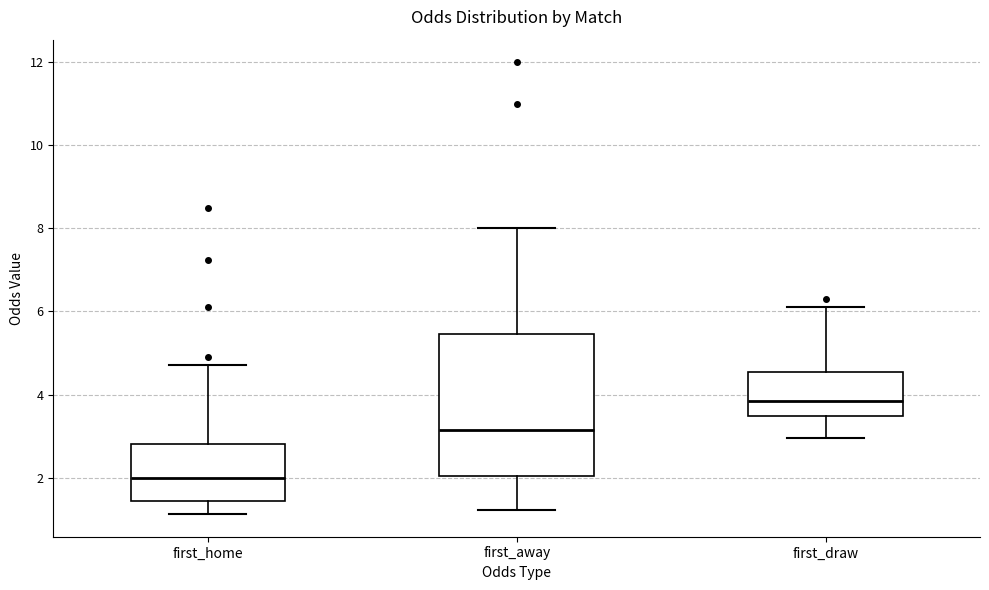

Which box's median line is the lowest?

first_home